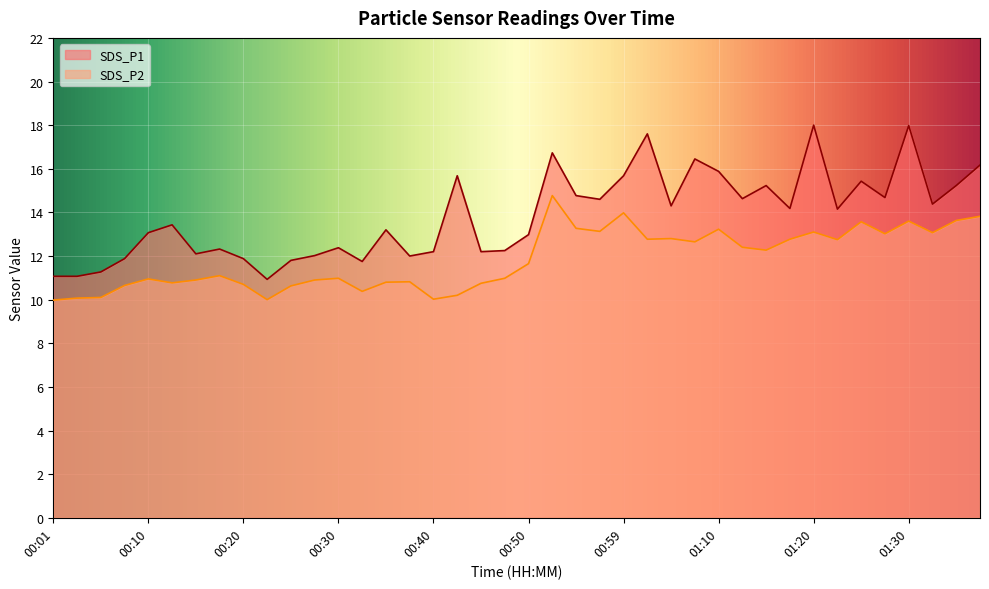

How many lines are shown in the chart?

2